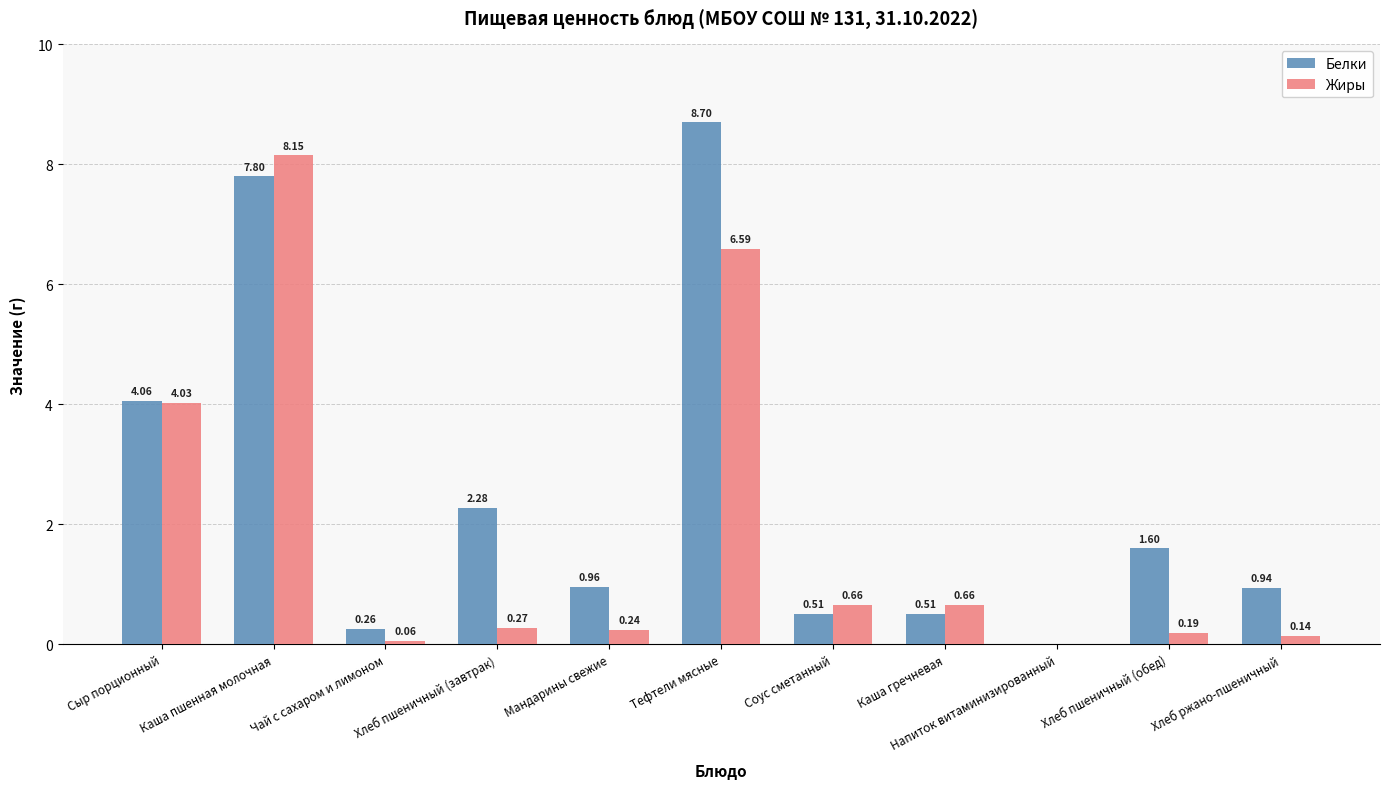

Which category has the highest value across all series?

Тефтели мясные